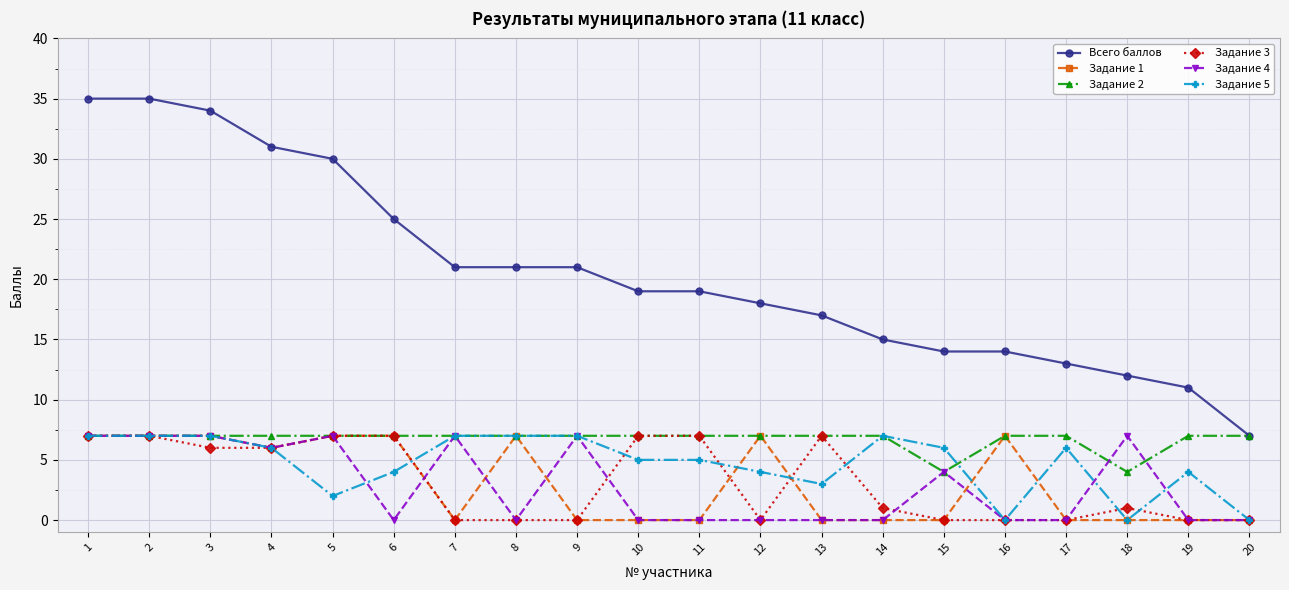

How many values in the Задание 5 series are below 6?

10